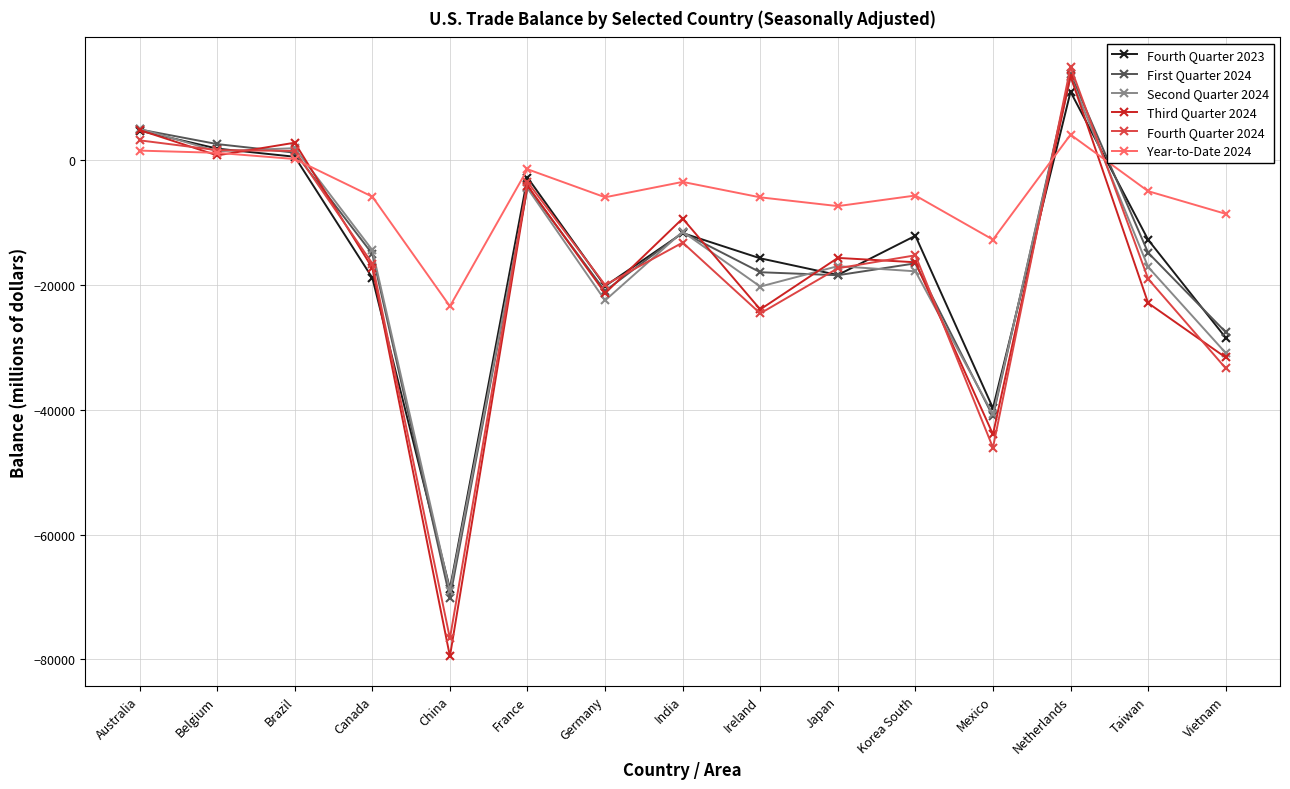

True or false: Year-to-Date 2024 has more than 1 interior local peaks.

True